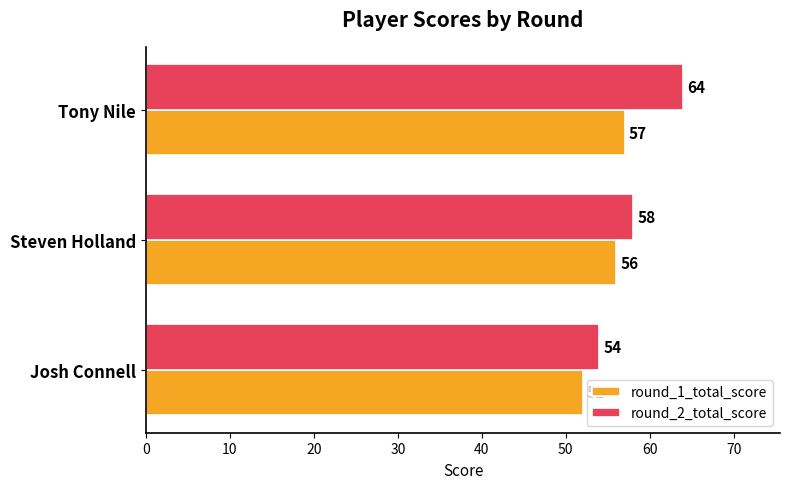

Which series has the widest spread of values?

round_2_total_score